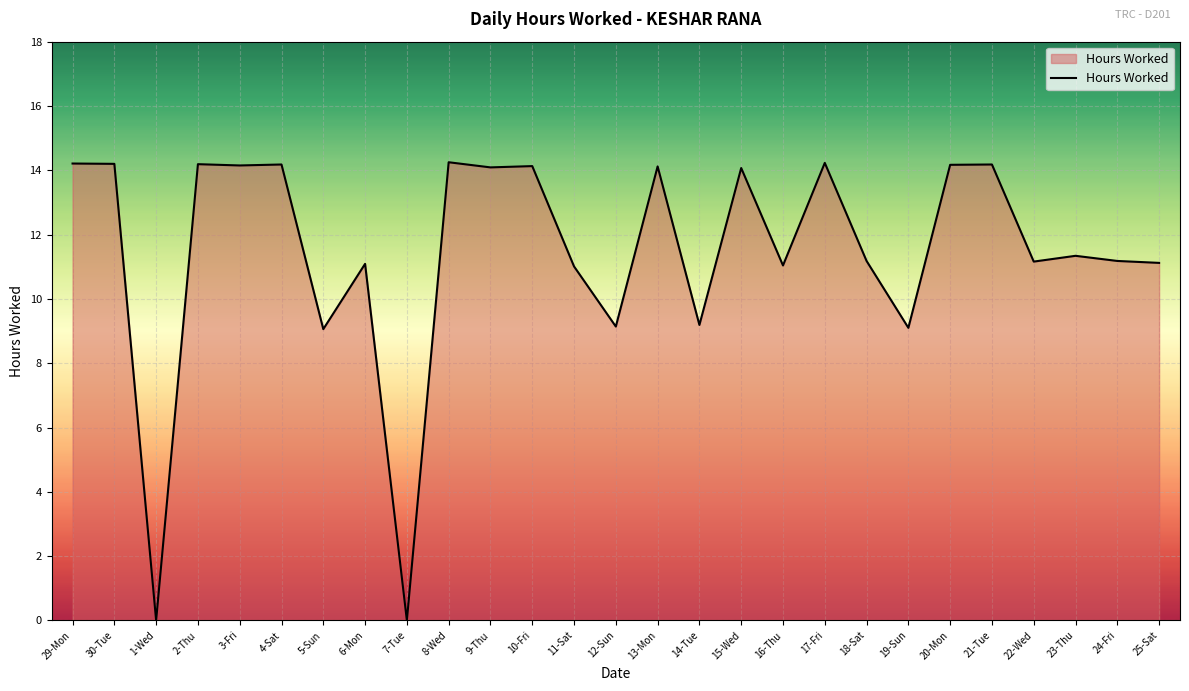

What is the sum of the values at 17-Fri and 29-Mon?

28.4